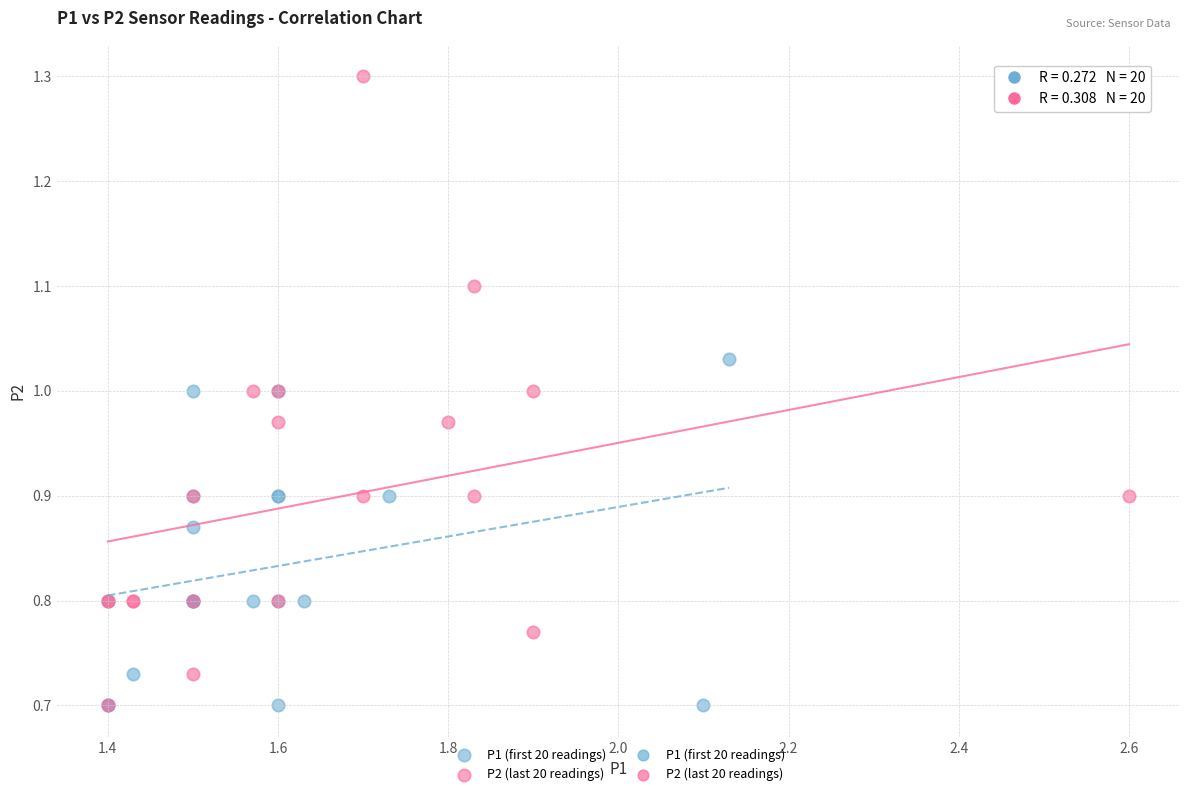

Which series has the widest spread of Y values?

P2 (last 20 readings)